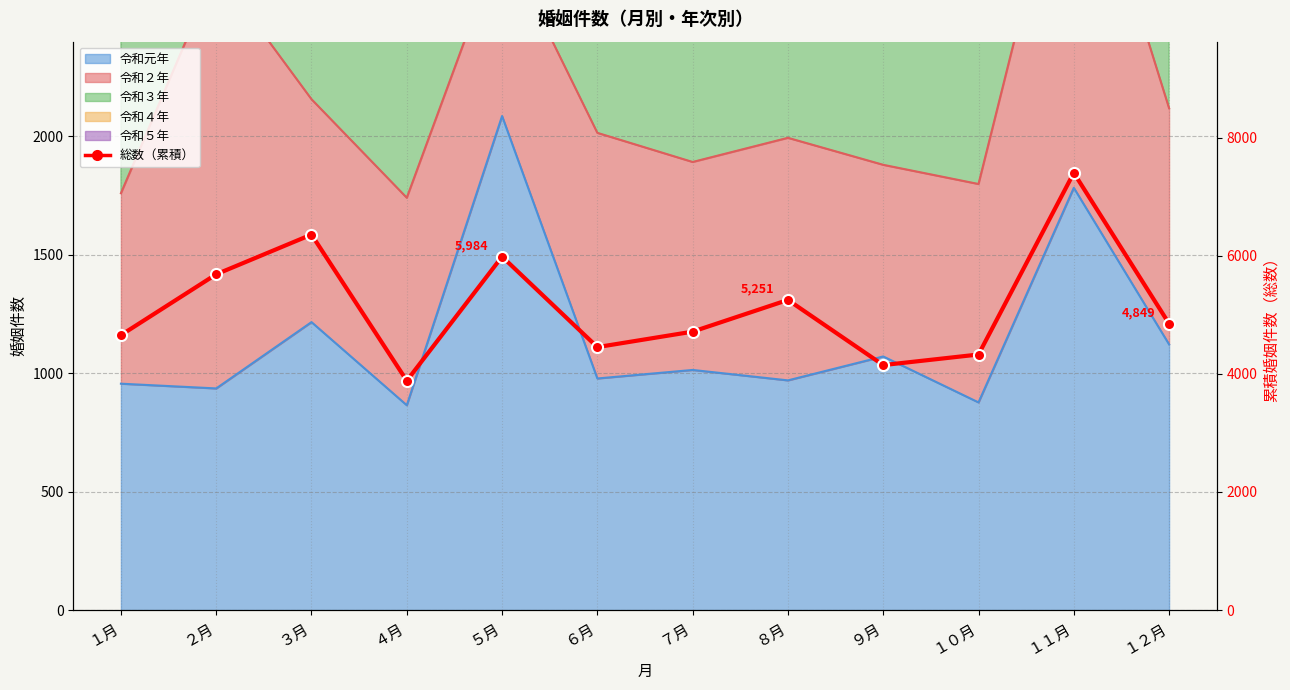

What is the ratio of the value at ９月 to the value at ８月?

0.8